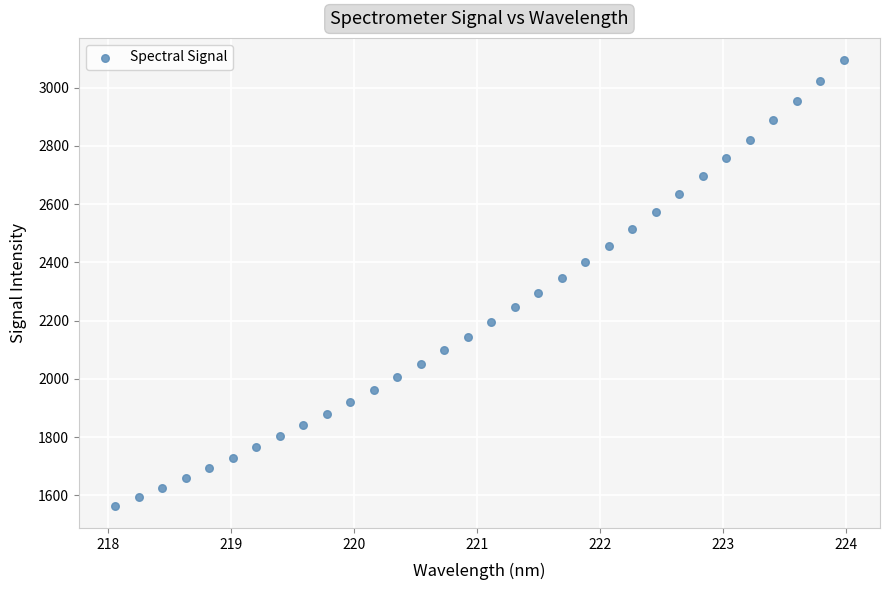

What is the range of Y values (max minus min)?

1529.2